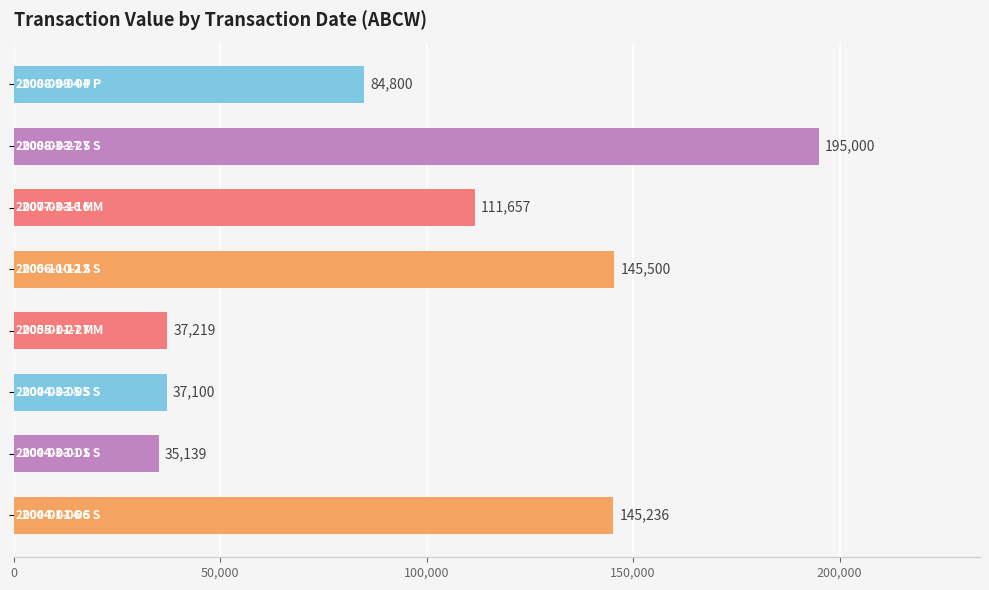

What is the sum of all values?

791651